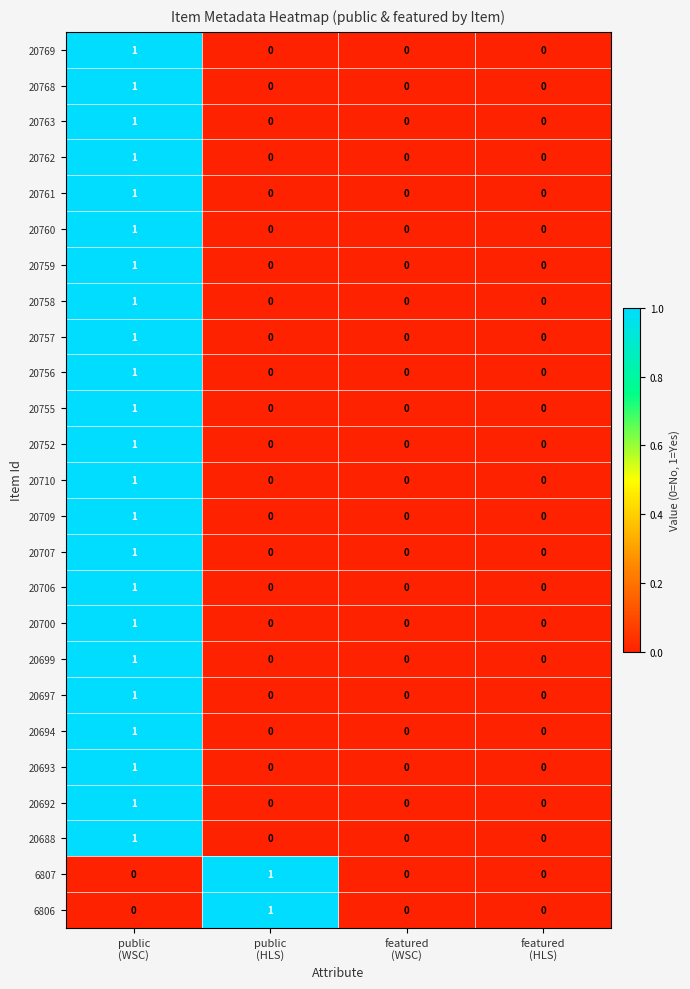

How many 20758 values are between 0 and 1?

4